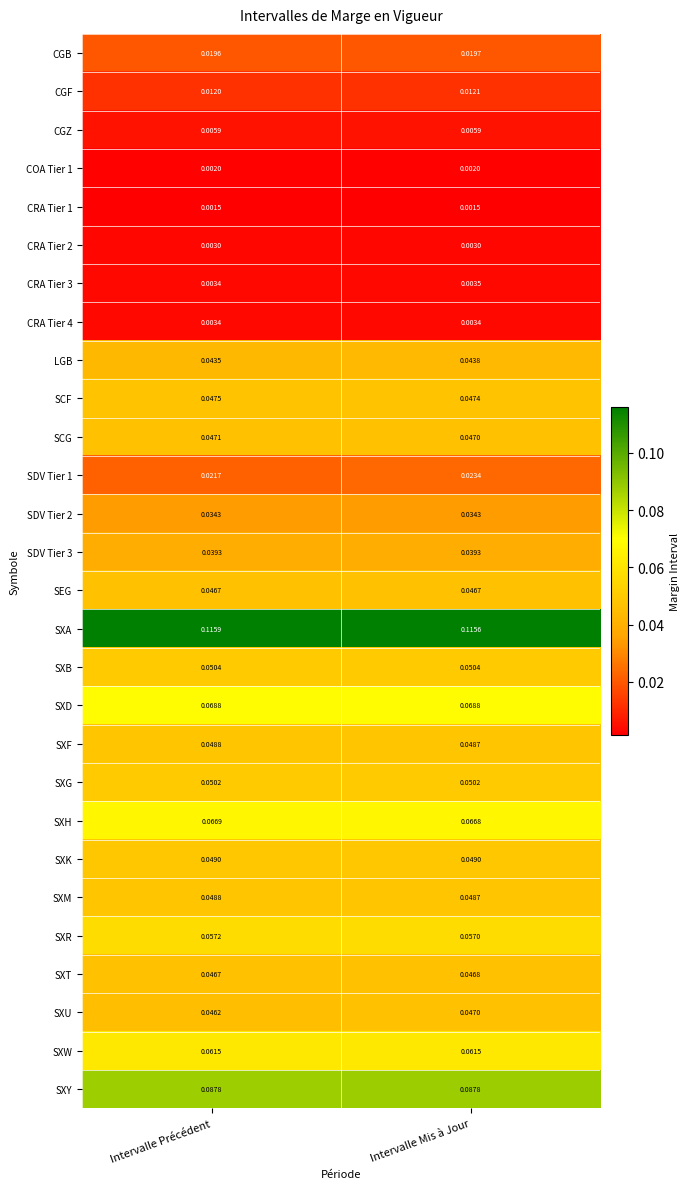

Is the value of CRA Tier 1 at Intervalle Précédent greater than the value of SXM at Intervalle Mis à Jour?

No